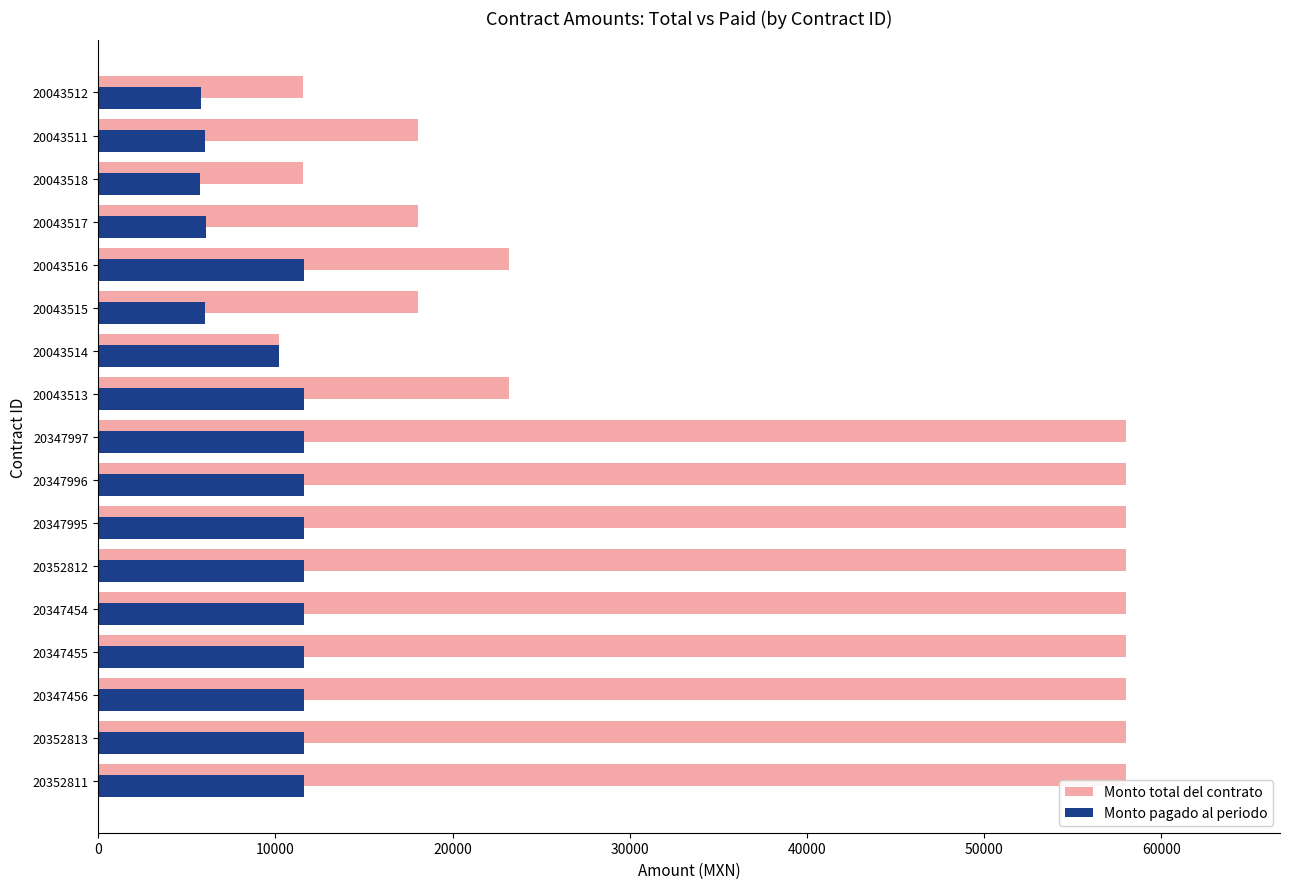

Is the value of Monto pagado al periodo at 20347456 greater than the value of Monto total del contrato at 20043517?

No